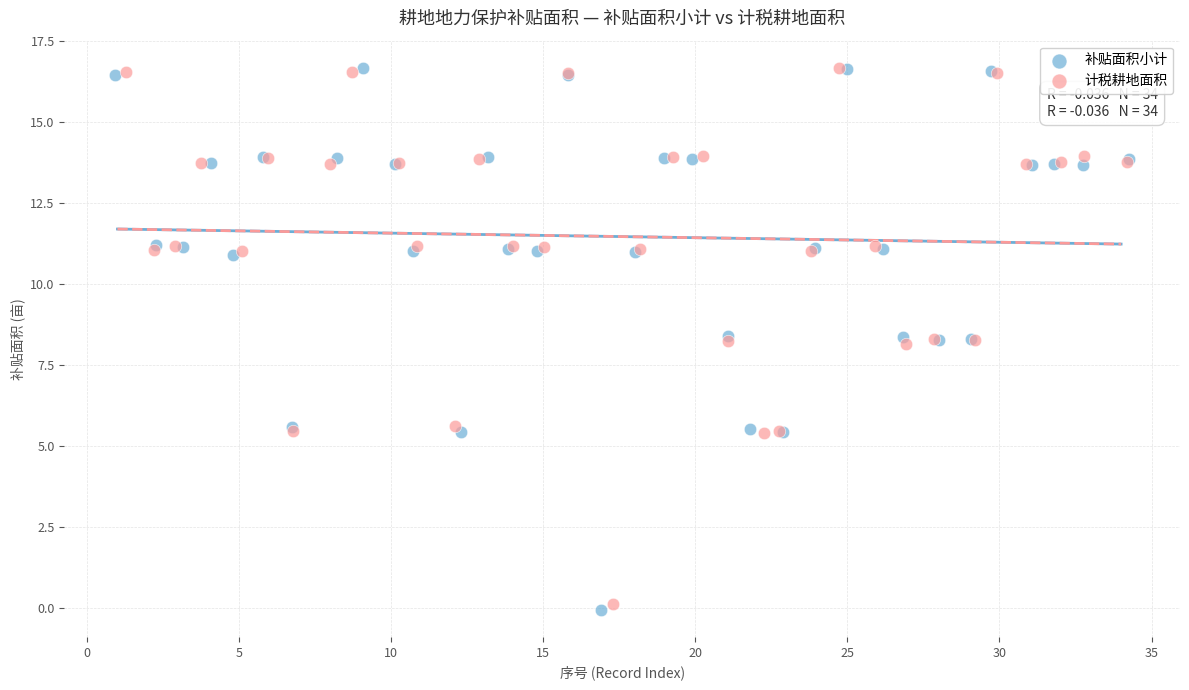

What are all the series names shown in the legend?

补贴面积小计, 计税耕地面积